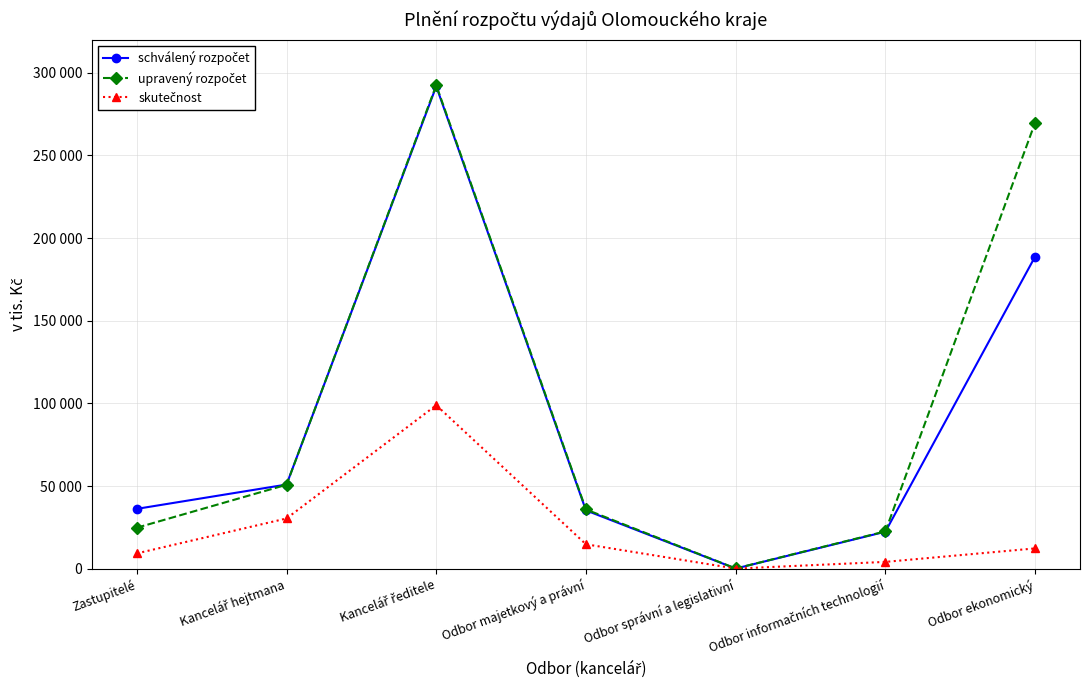

What is the difference between the skutečnost values at Zastupitelé and Kancelář ředitele?

89668